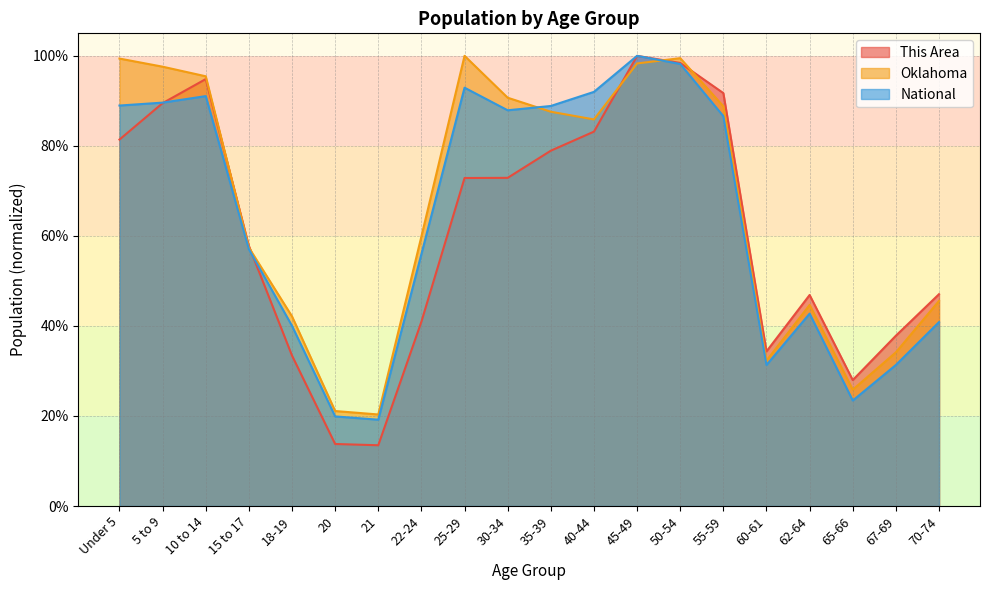

Which category has the highest value across all series?

45-49